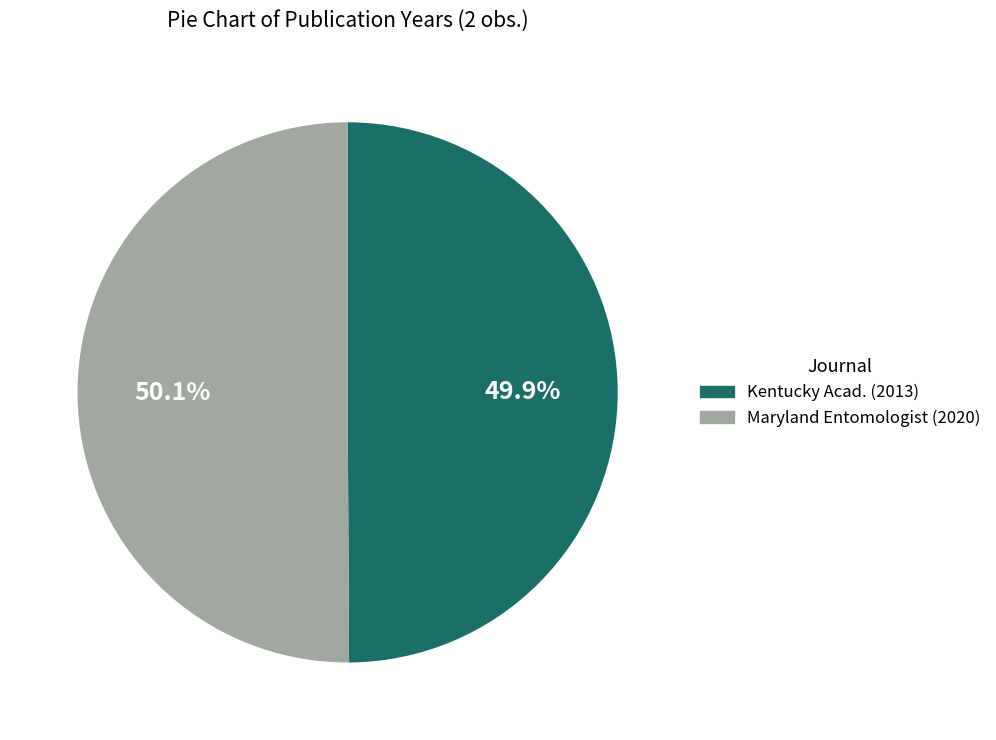

Is there any slice that represents more than half of the pie?

Yes